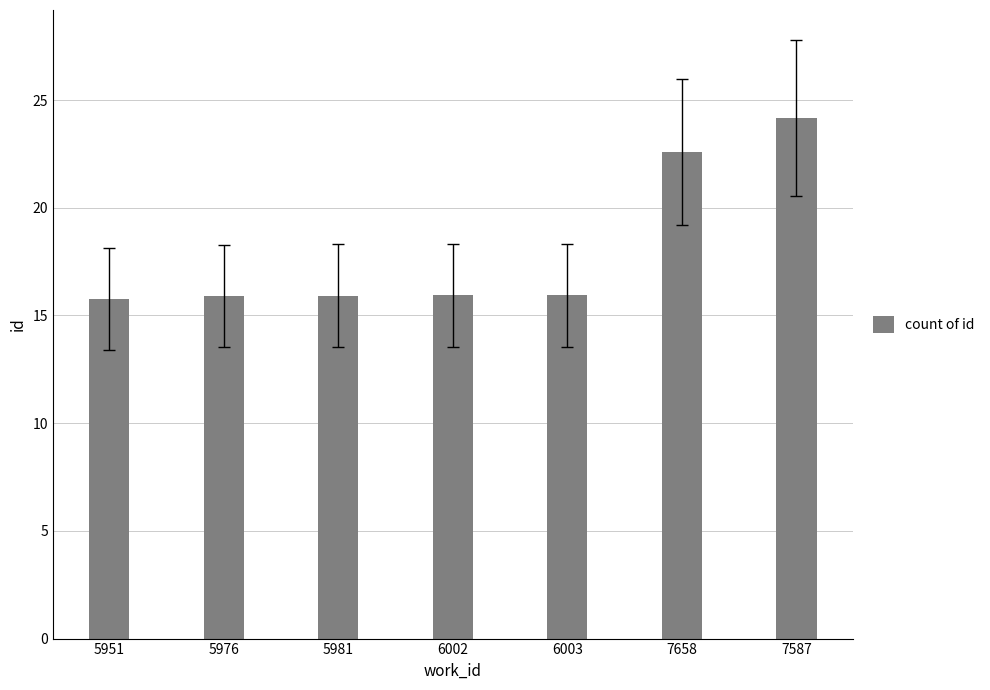

What is the sum of all values?

126.3